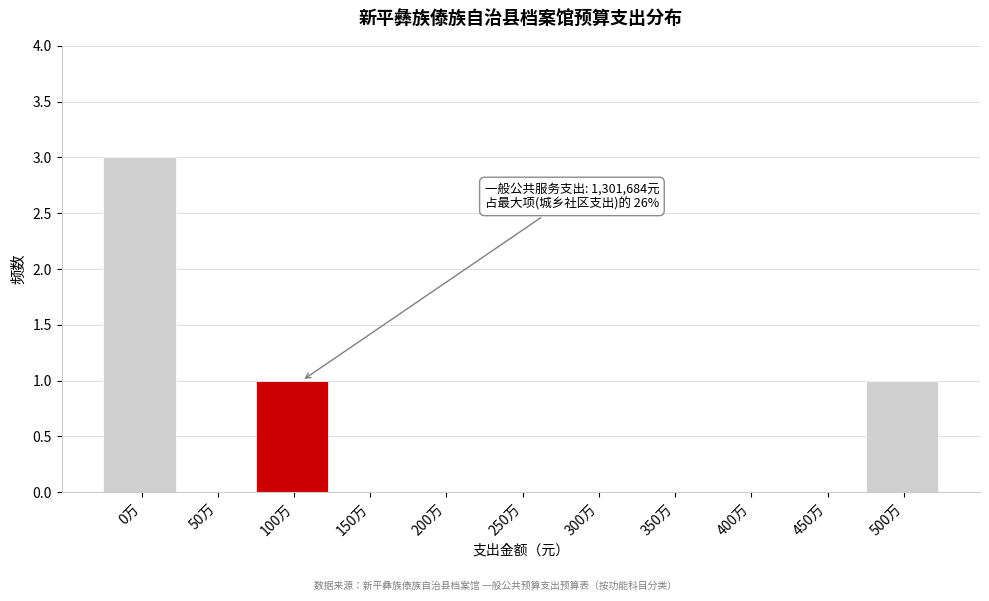

Reading left to right, list all the values displayed in this chart.

0万=3	50万=0	100万=1	150万=0	200万=0	250万=0	300万=0	350万=0	400万=0	450万=0	500万=1